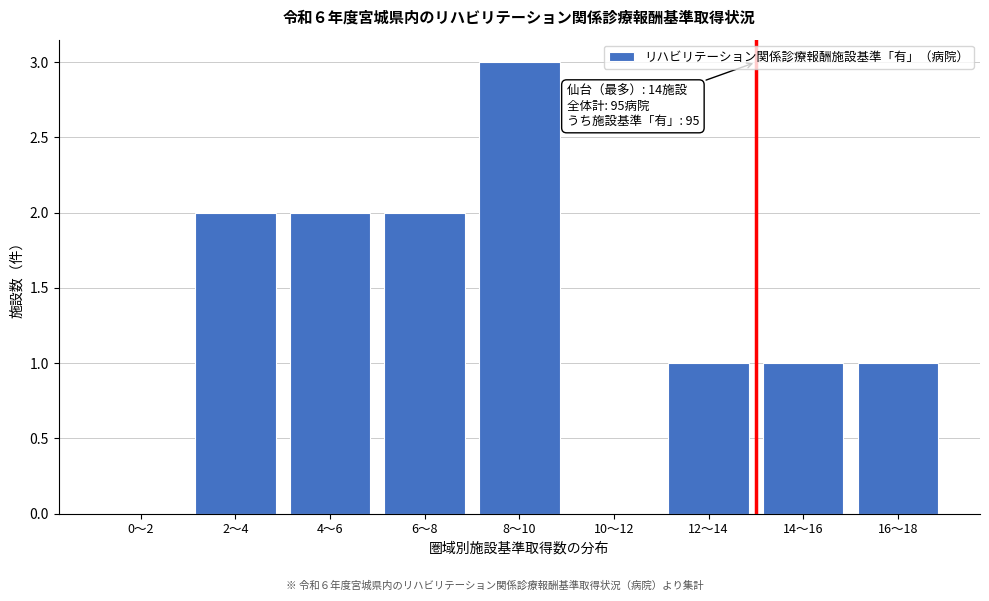

Reading right to left, transcribe all the data shown in this chart.

16～18=1	14～16=1	12～14=1	10～12=0	8～10=3	6～8=2	4～6=2	2～4=2	0～2=0